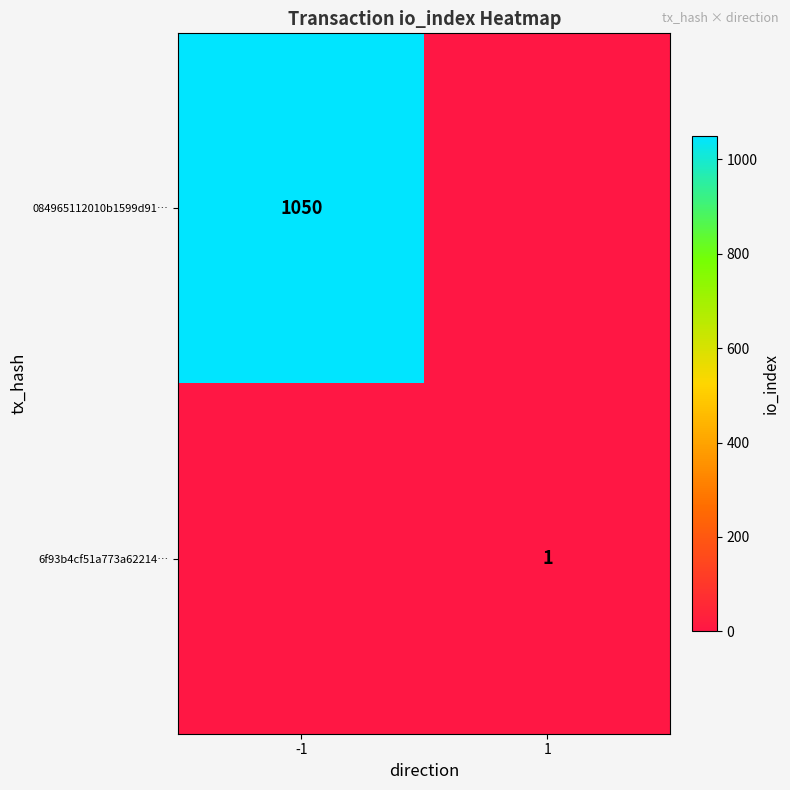

Count the number of data series in this chart.

2